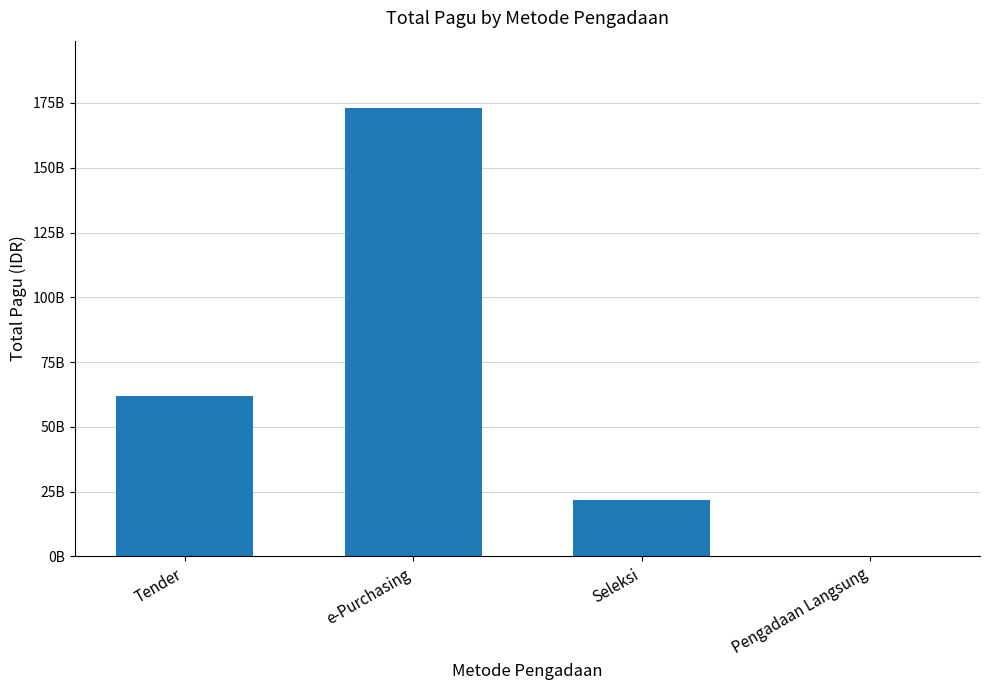

What is the ratio of the value at Tender to the value at e-Purchasing?

0.4